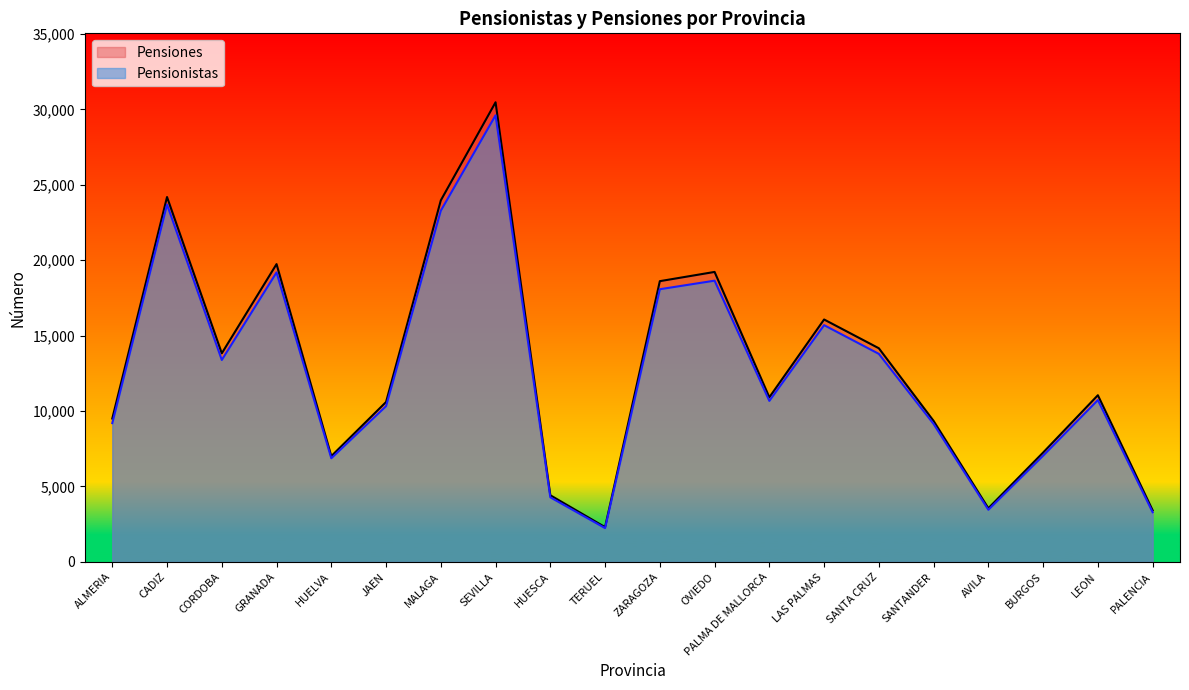

Does the chart display data point markers on the line(s)?

No